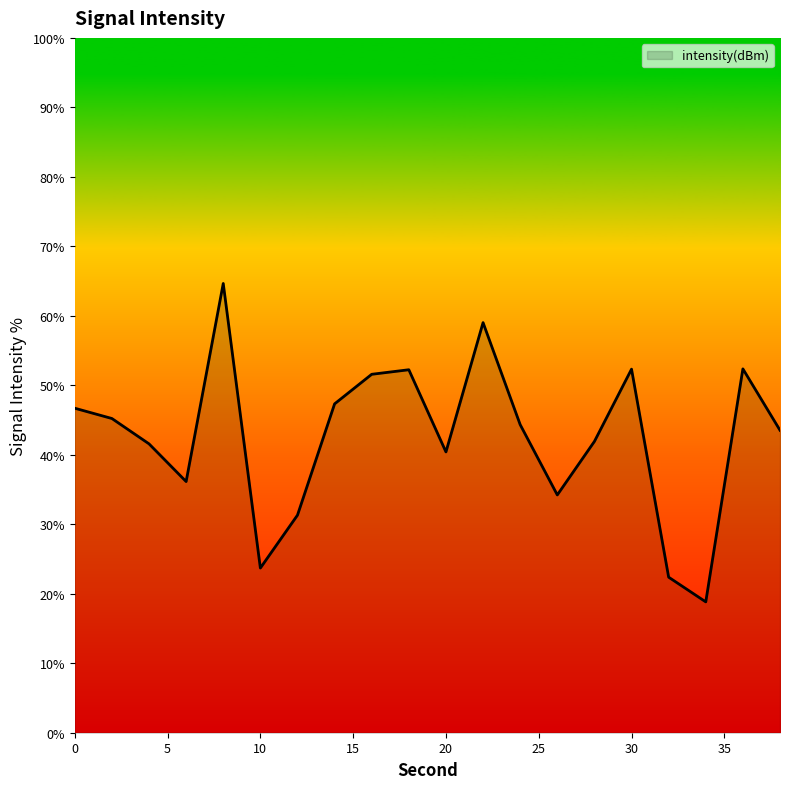

What is the difference between the maximum and minimum values?

45.8